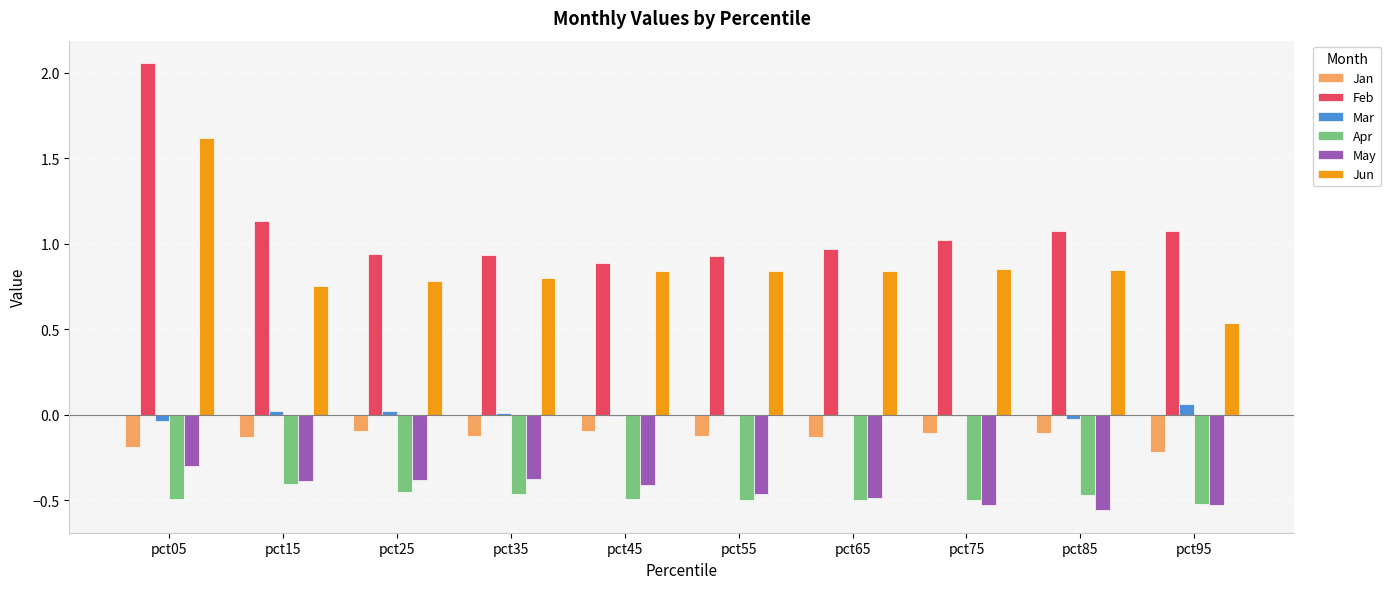

What is the sum of all Jun values?

8.7